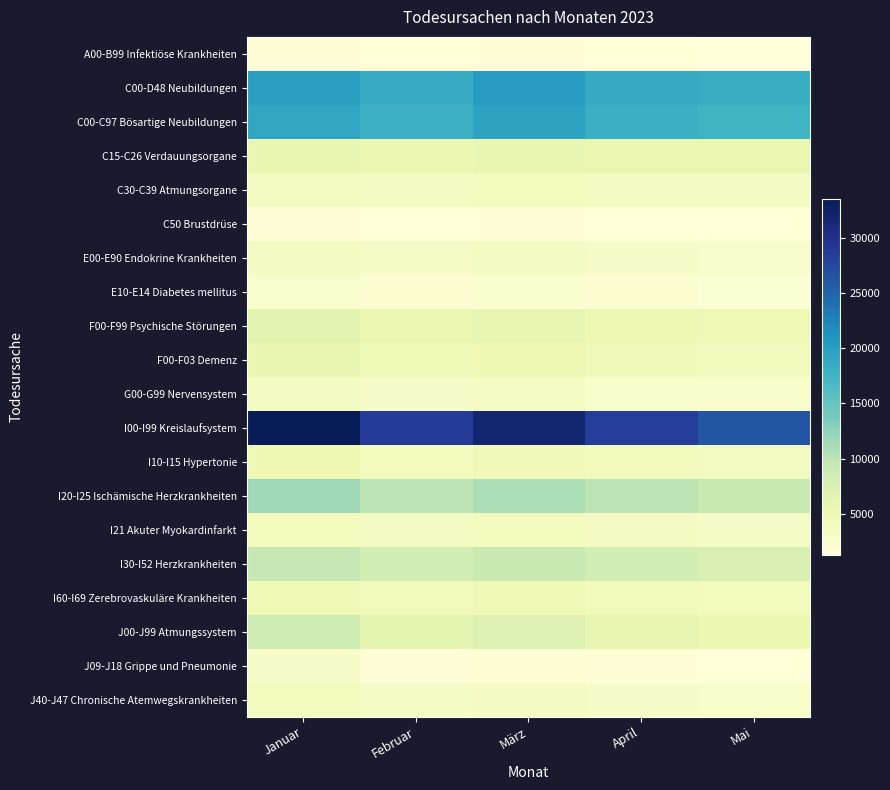

What is the smallest value displayed?

1279